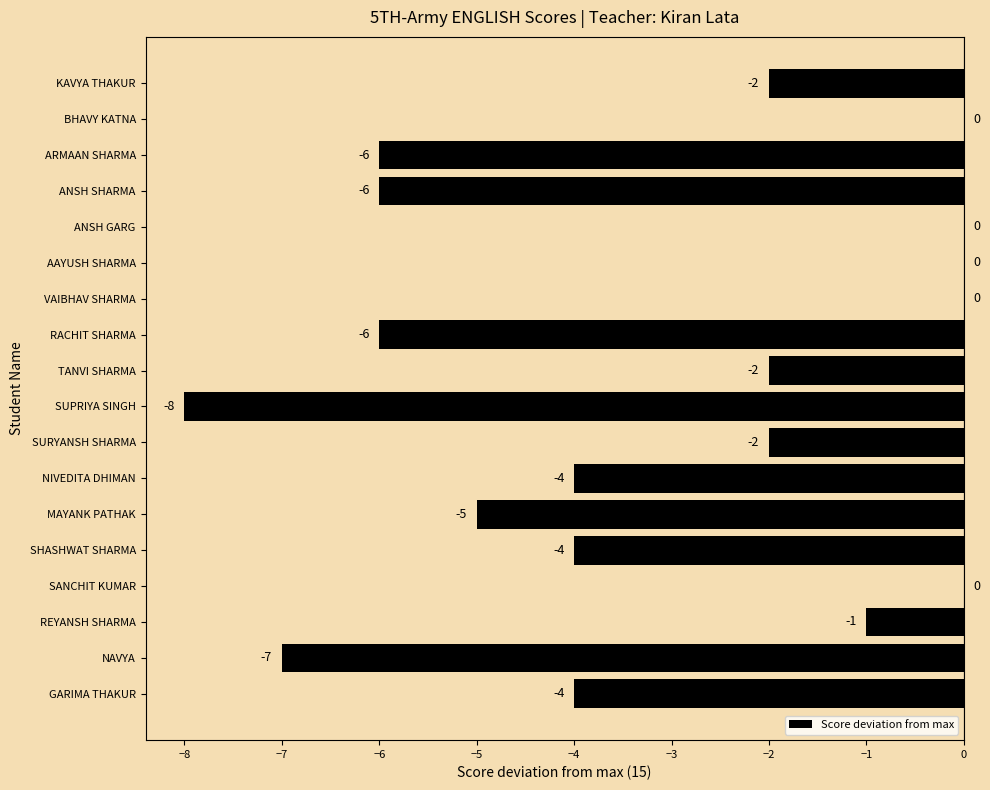

Count the number of data series in this chart.

1